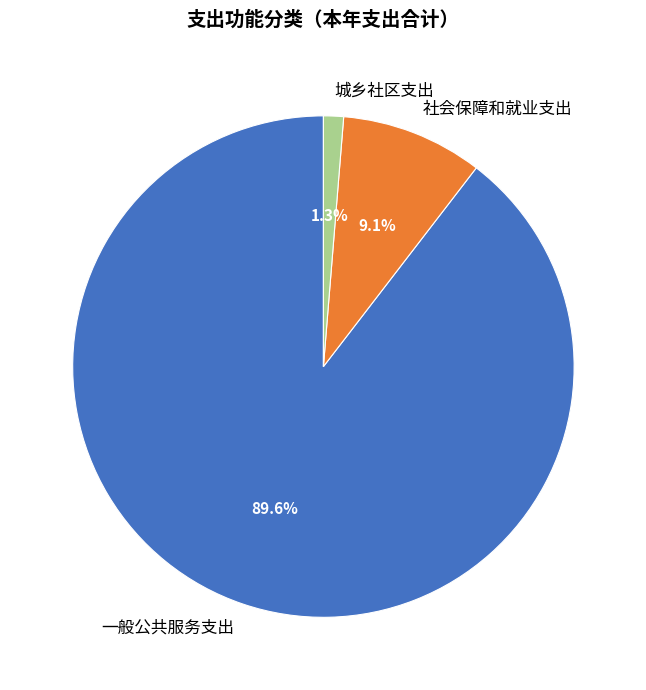

Between 社会保障和就业支出 and 城乡社区支出, which is larger?

社会保障和就业支出